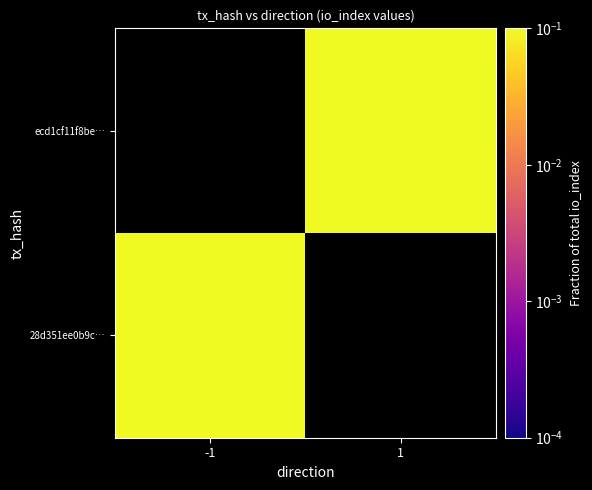

Rank the series at 1 from lowest to highest value.

28d351ee0b9c…, ecd1cf11f8be…